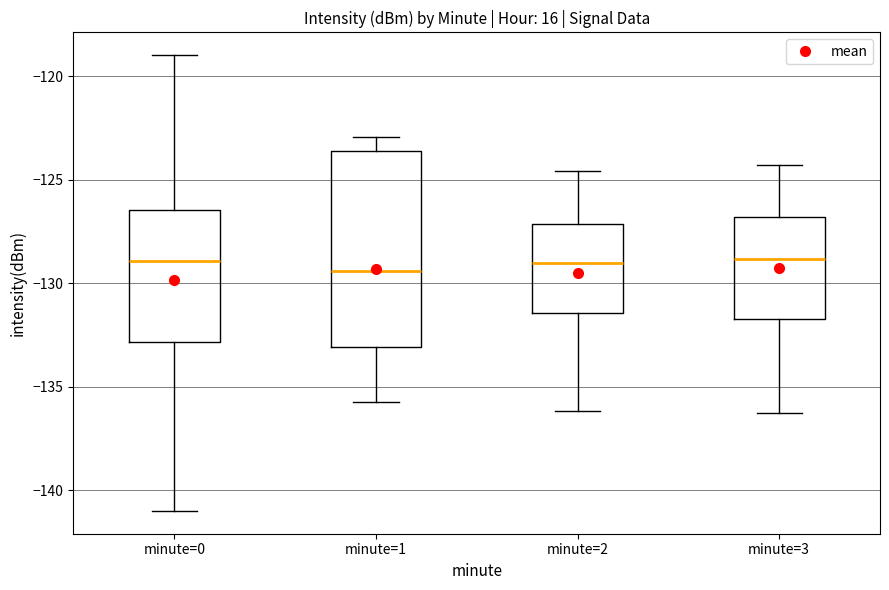

Comparing the boxes themselves (not the whiskers), which one is the tallest?

minute=1